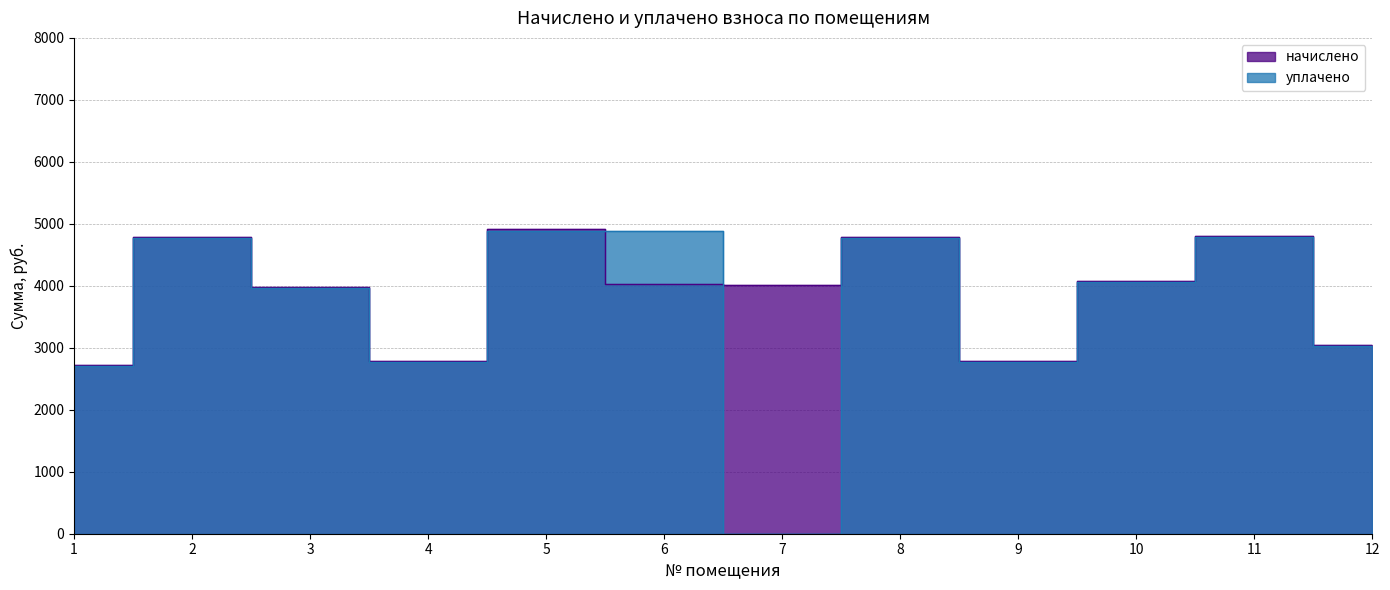

Which series has the largest range (max minus min)?

уплачено